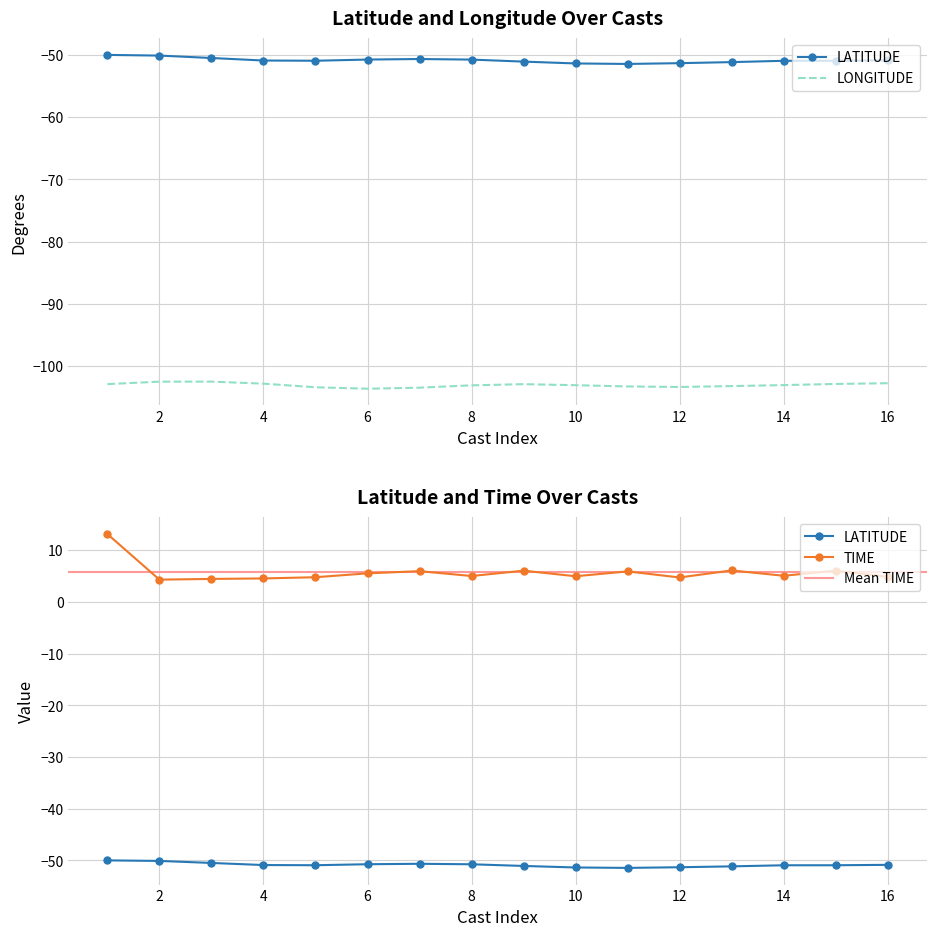

What is the value of the LONGITUDE point at the 4th from the left?

-102.9